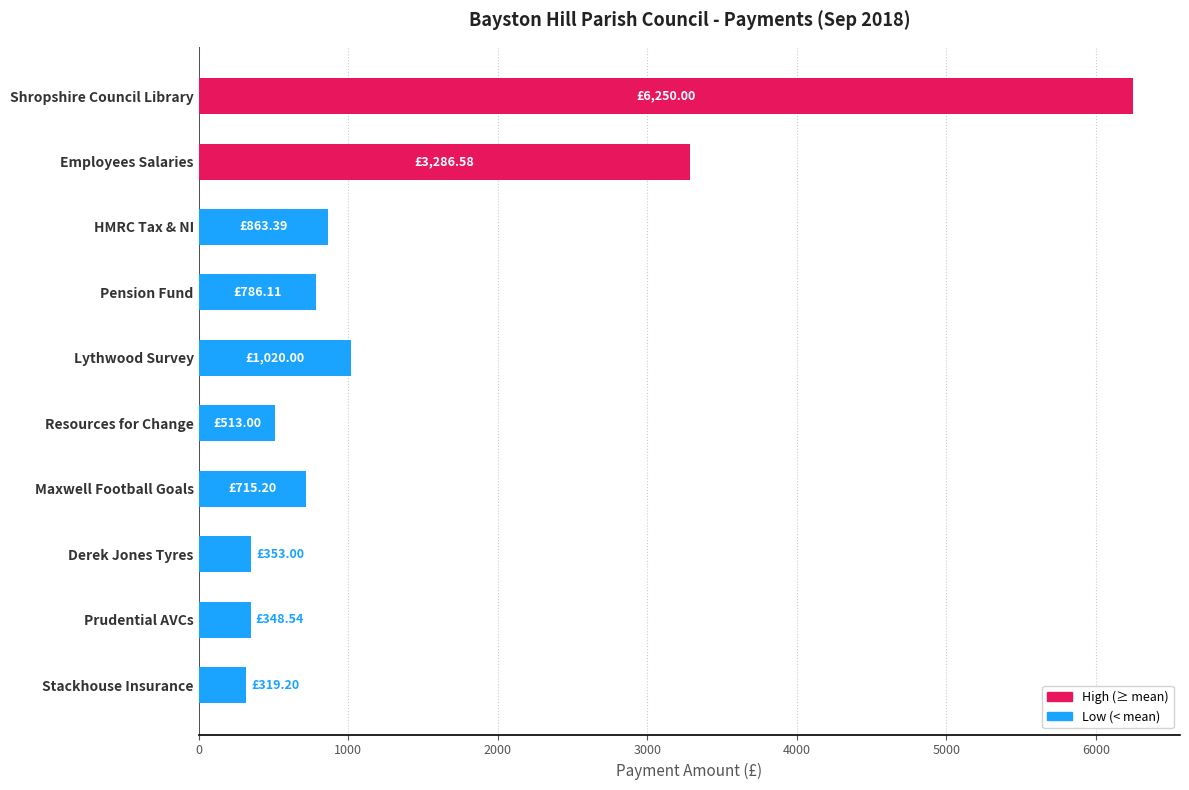

How many data points are less than 786?

5